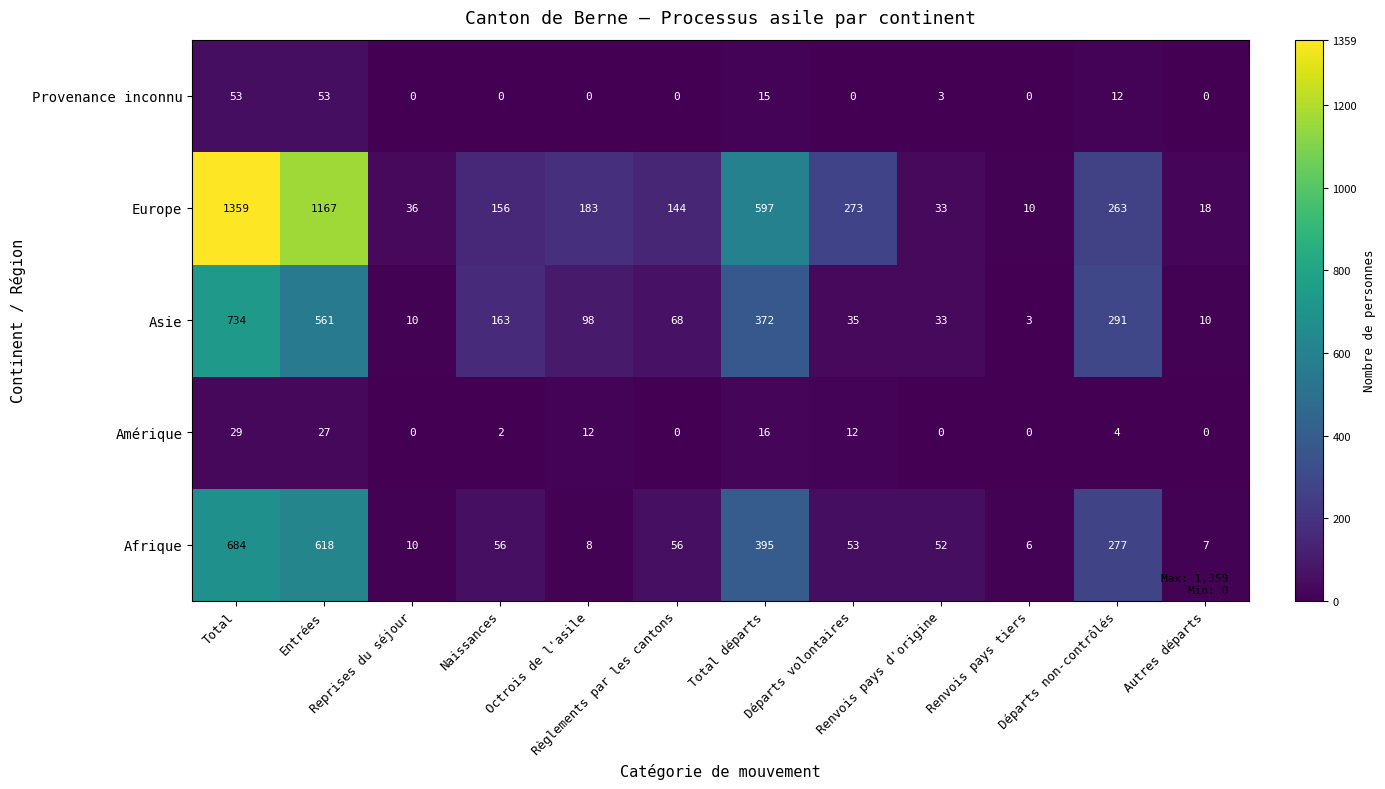

List the series in order of their peak value, highest first.

Europe, Asie, Afrique, Provenance inconnu, Amérique